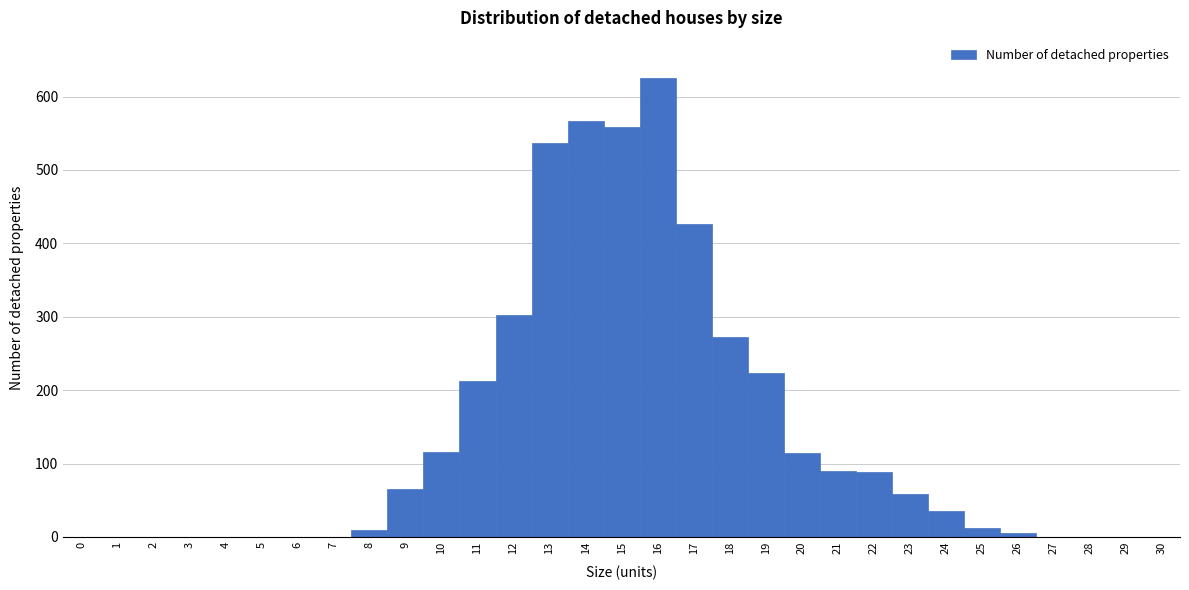

Is it true that the value at 19 is 326?

False